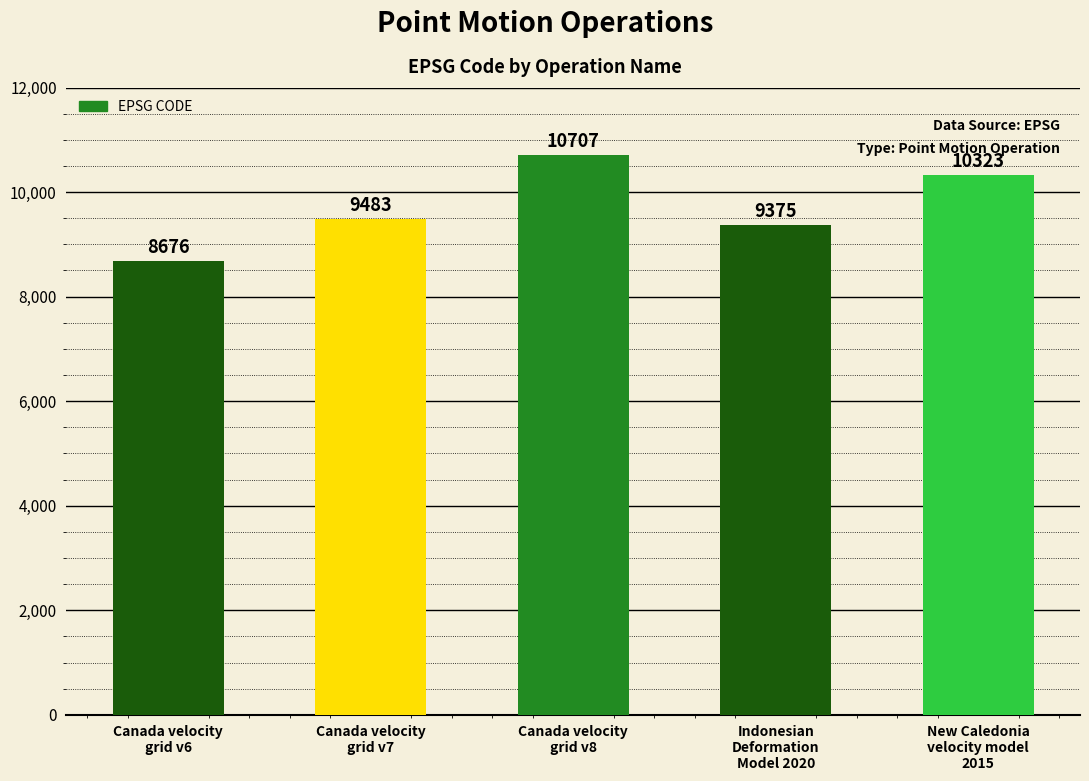

What is the value of the 5th bar from the left?

10323